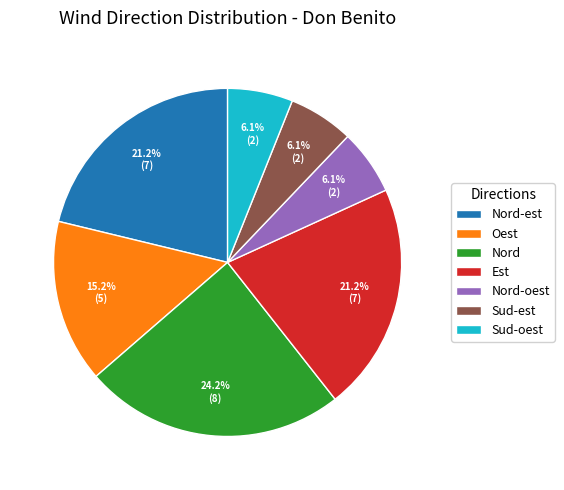

Which slice is the largest?

Nord